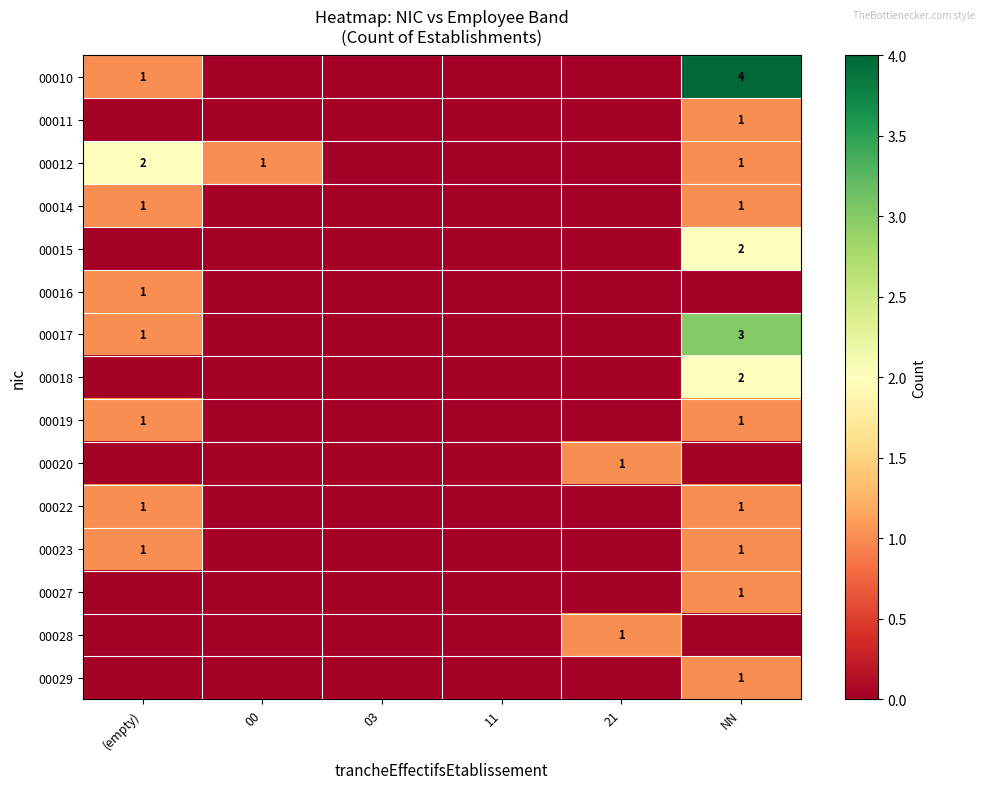

The value of 00014 at (empty) is 1. True or false?

True